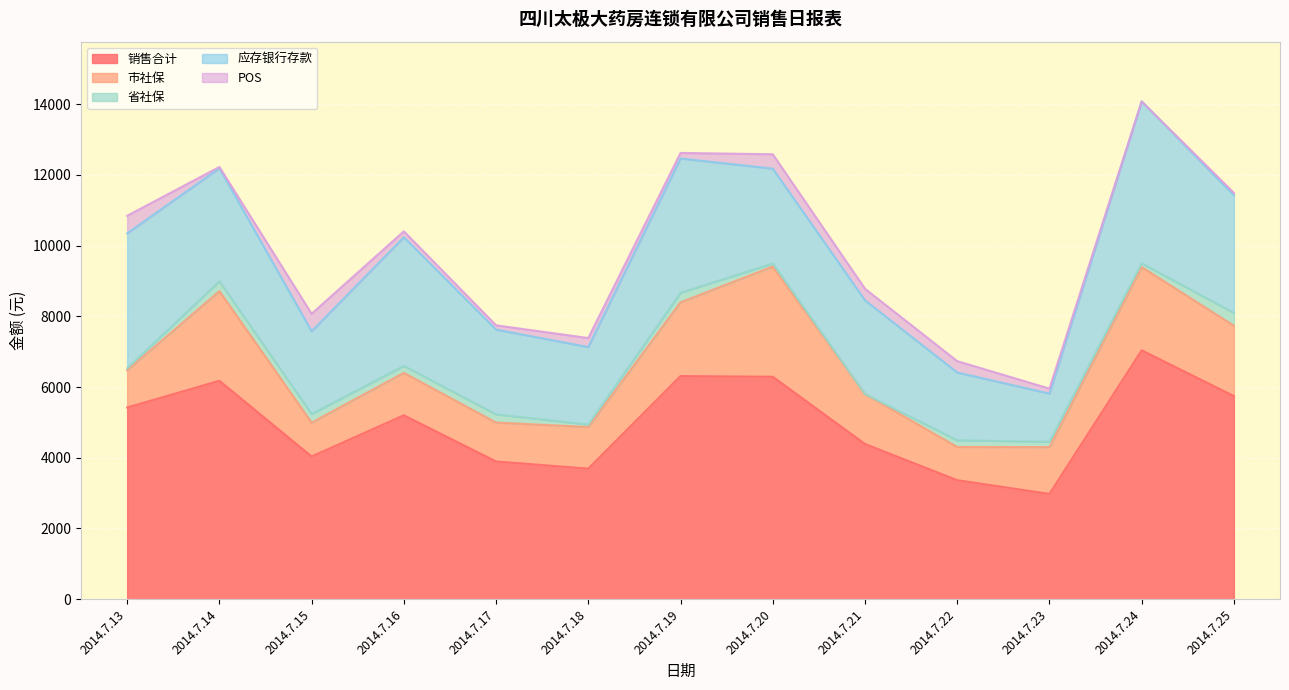

Which category has the highest value in the 销售合计 series?

2014.7.24